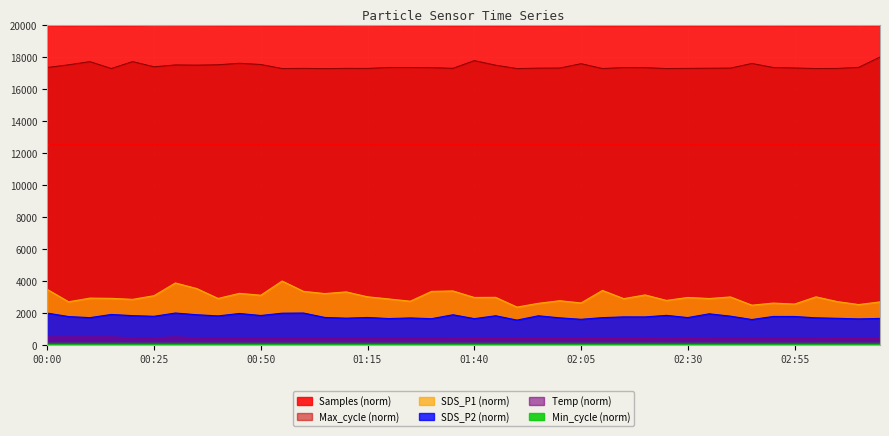

What value does the SDS_P1 series have at 01:35?

3379.4